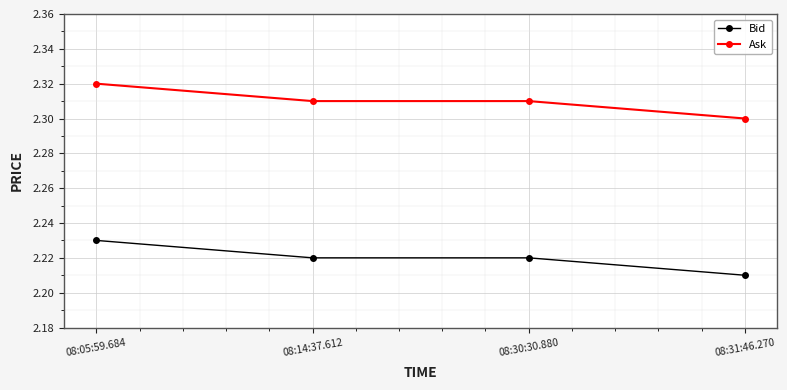

What is the label of the 4th point from the left?

08:31:46.270